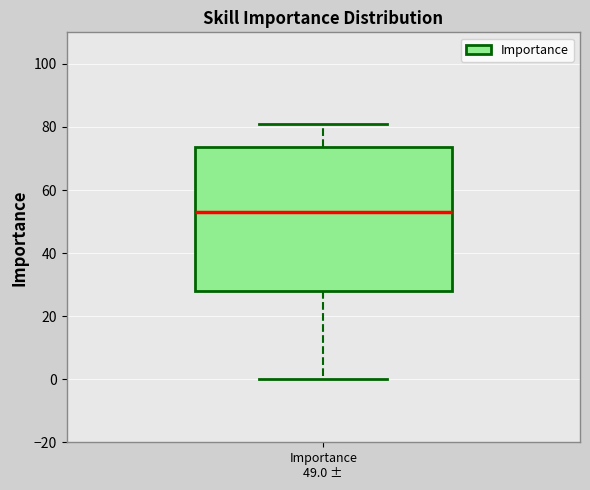

Where is the upper edge of the box for Importance 49.0 ± on the y-axis? The values are not printed on the chart, so give them approximately, as read against the axis.

74